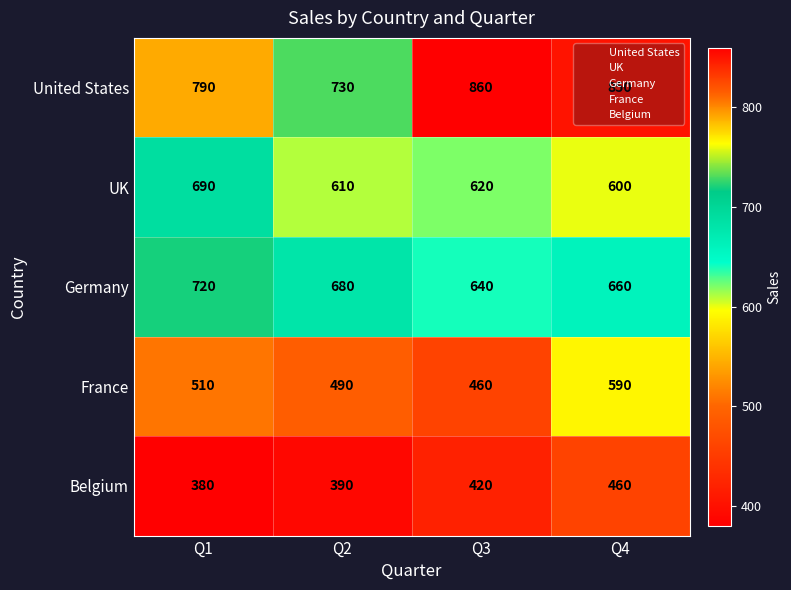

At which label does Germany first exceed 680?

Q1